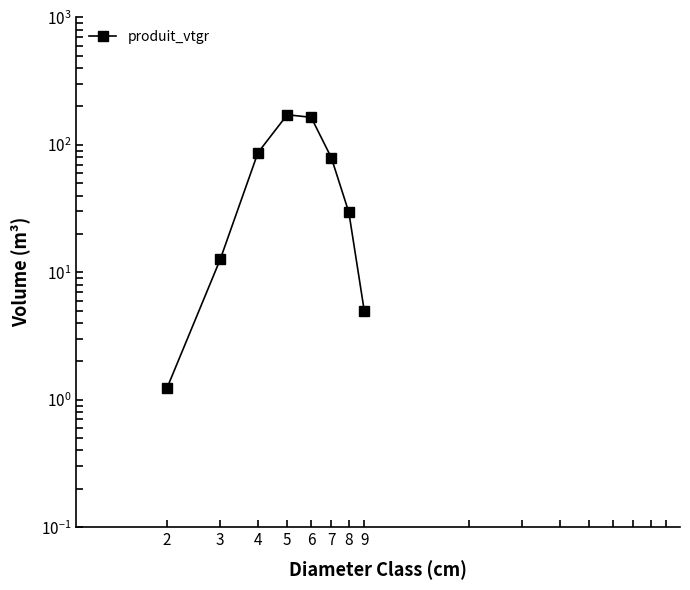

Rank the categories by value from highest to lowest.

5, 6, 4, 7, 8, 3, 9, 2